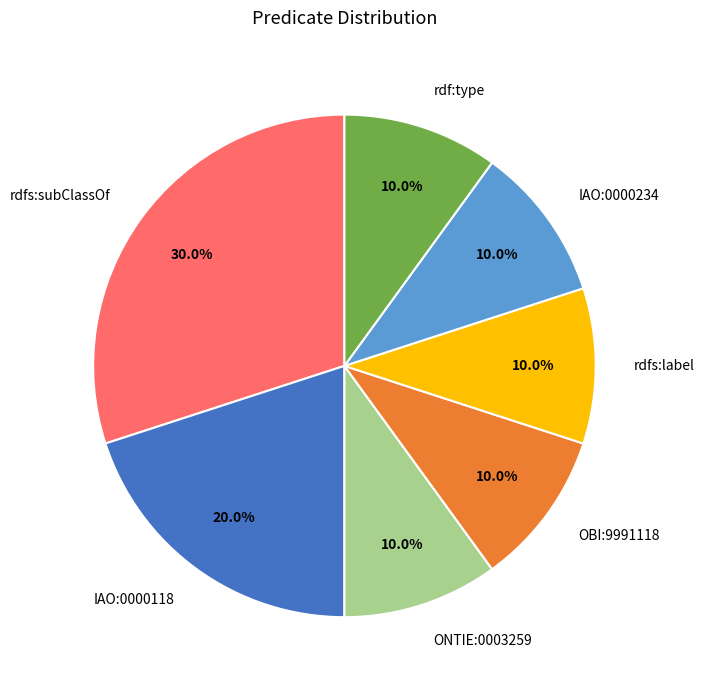

Does IAO:0000118 account for over 50% of the chart?

No